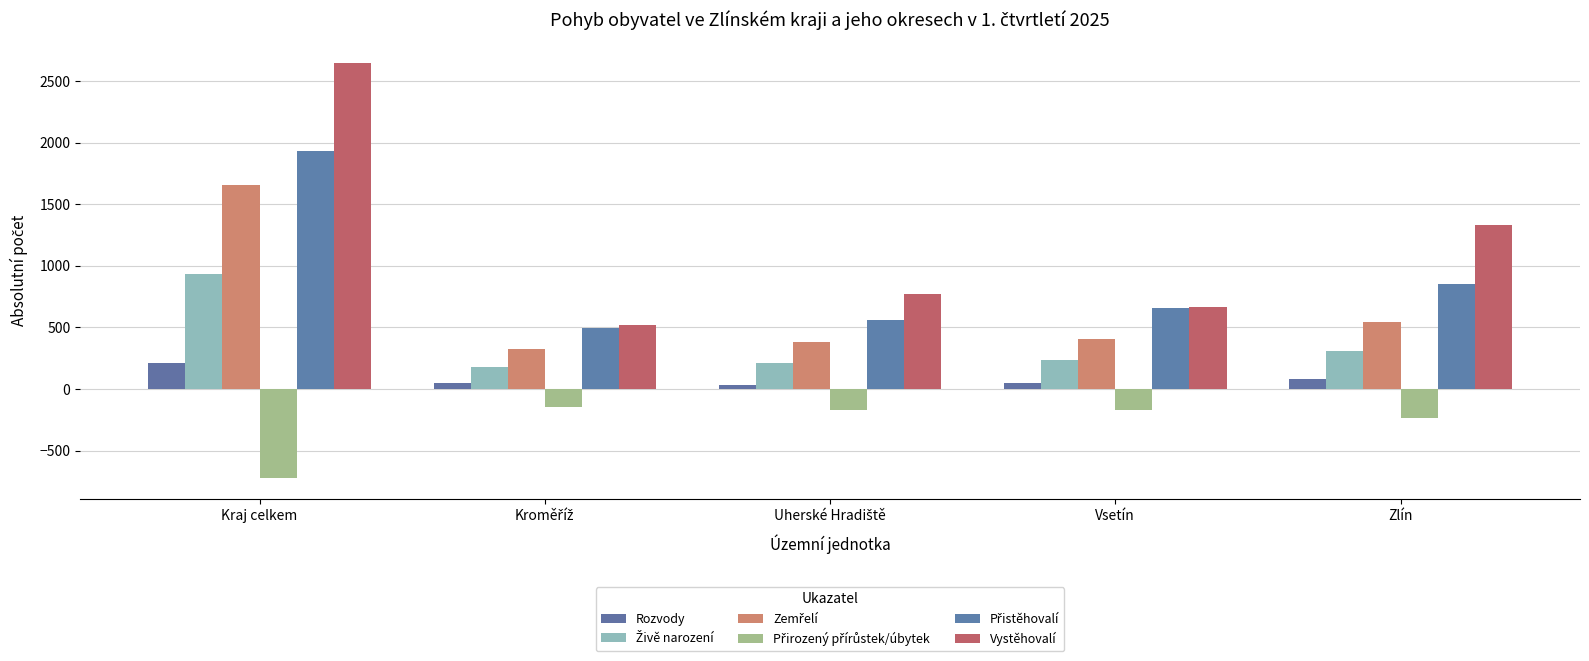

At which label is Živě narození closest to 555?

Zlín